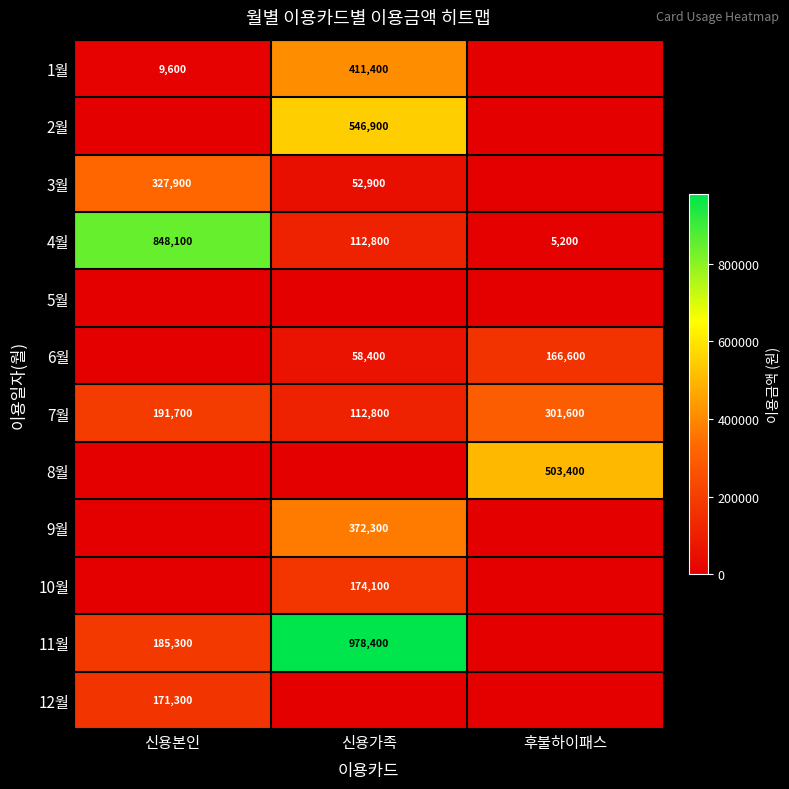

Is it true that 3월 equals 327900 at 신용본인?

True